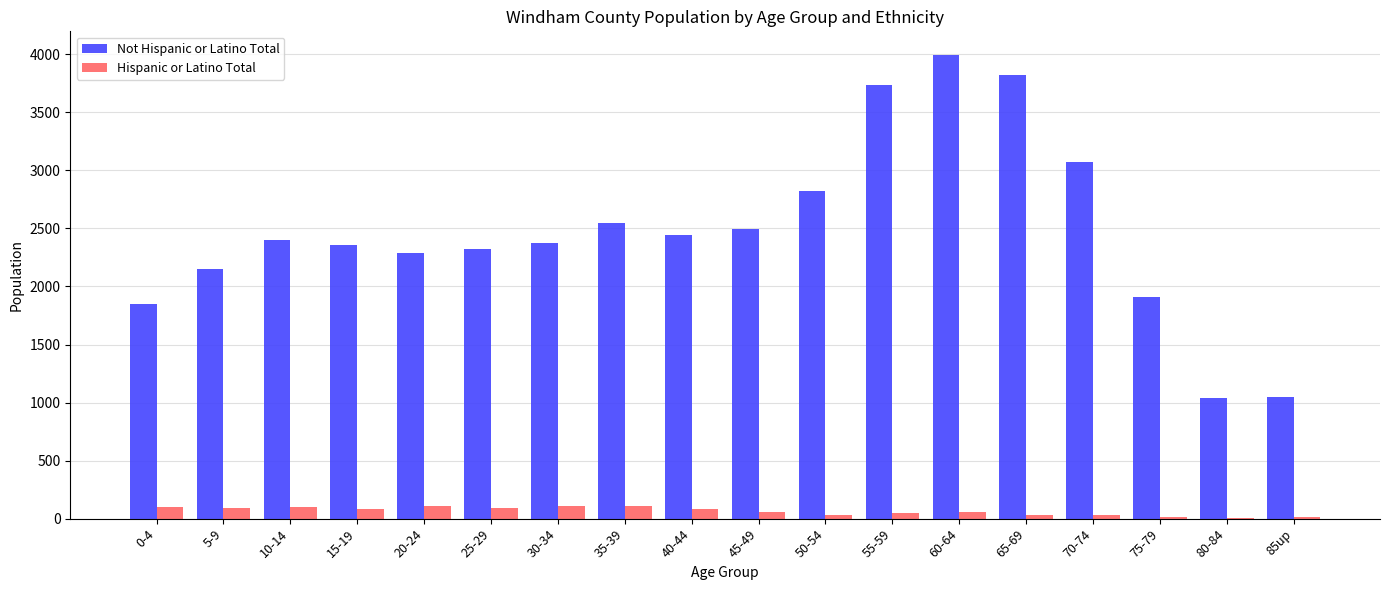

What is the average value of the Hispanic or Latino Total series?

64